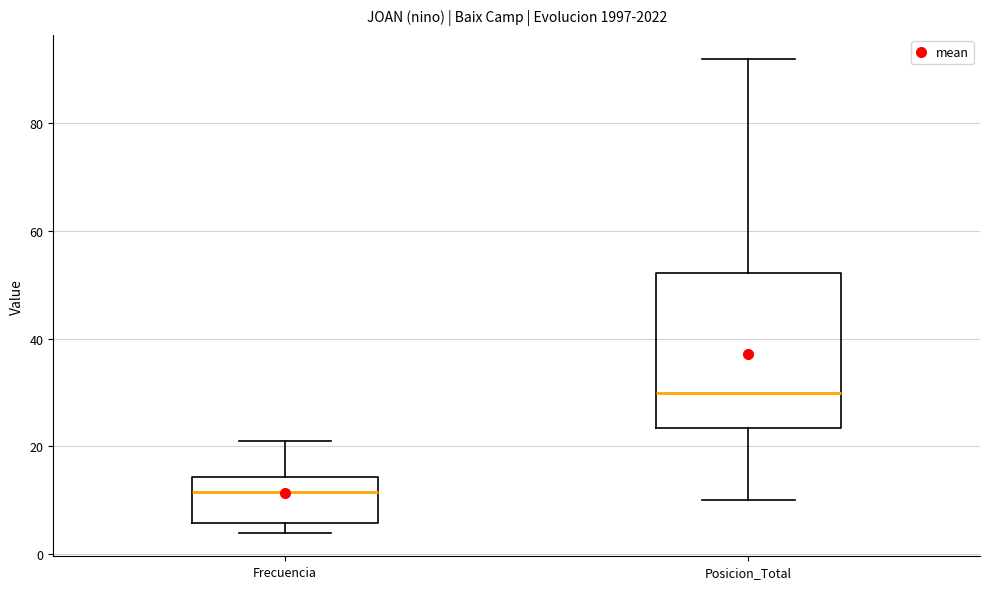

Which box is the tallest, from its lower edge to its upper edge?

Posicion_Total